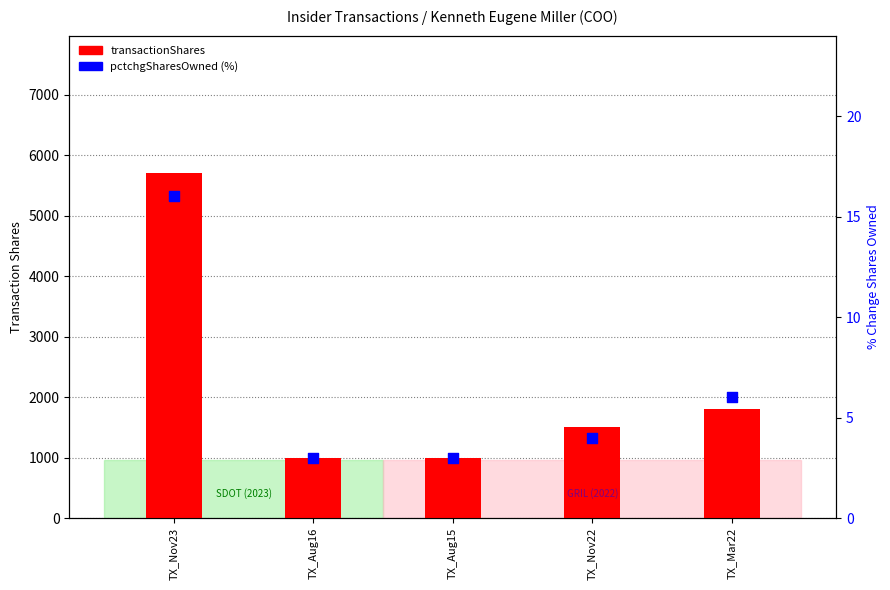

At how many categories does at least one series exceed 1565?

2